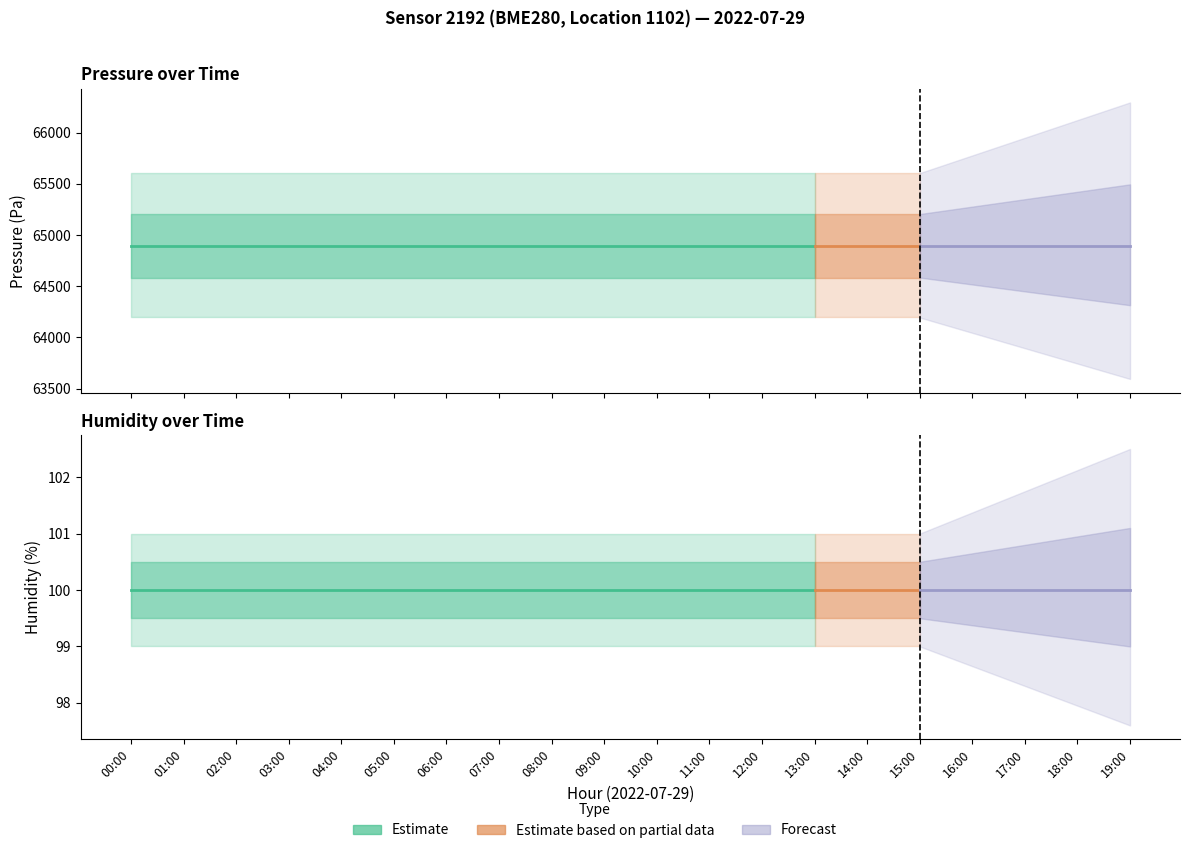

True or false: lat and humidity intersect in this chart.

False